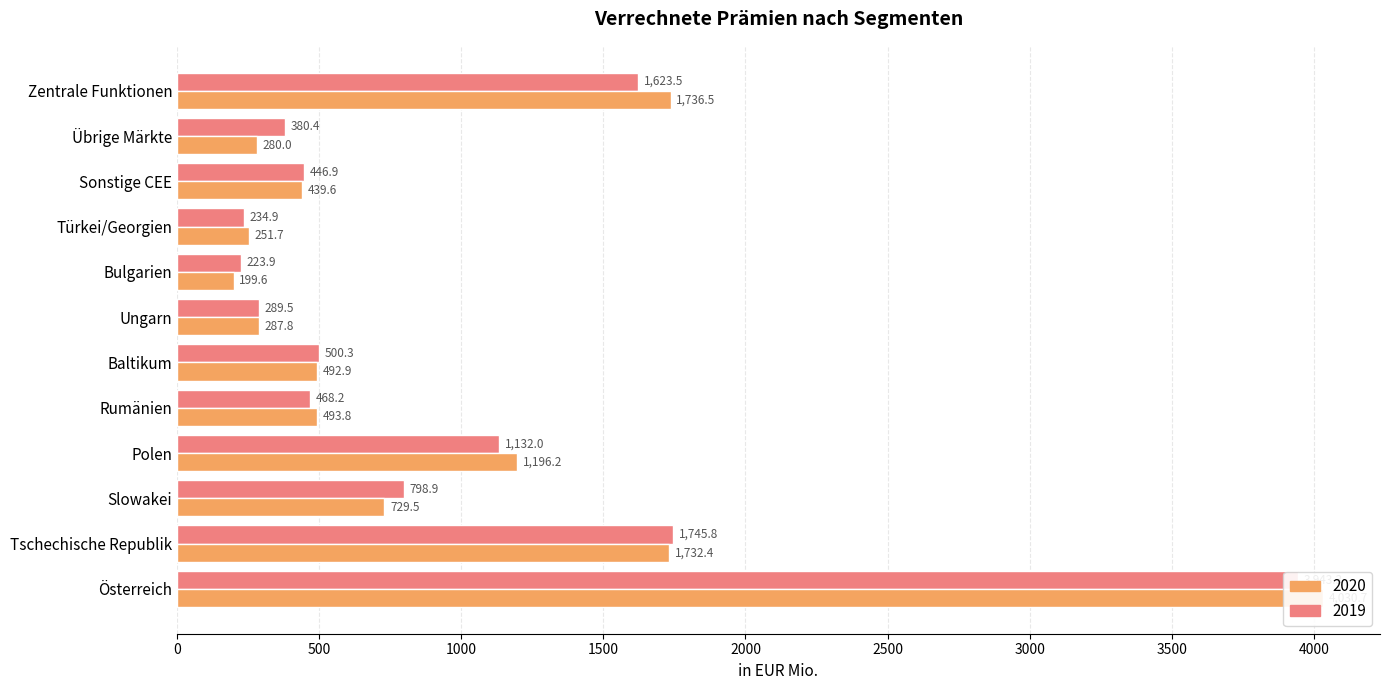

How many values in the 2020 series are below 493?

6